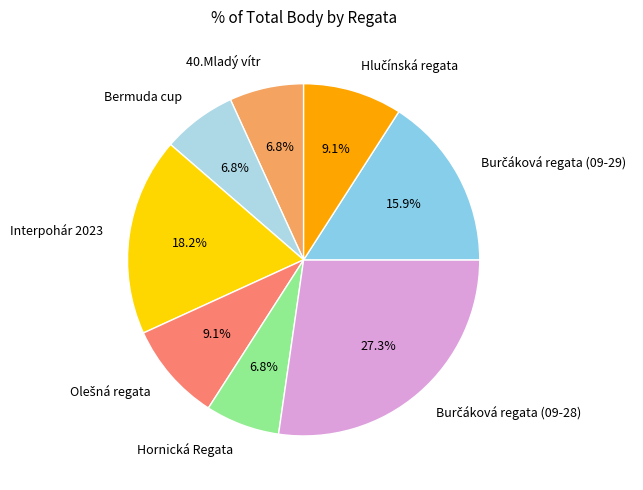

Is the sum of Interpohár 2023 and Hornická Regata greater than half?

No